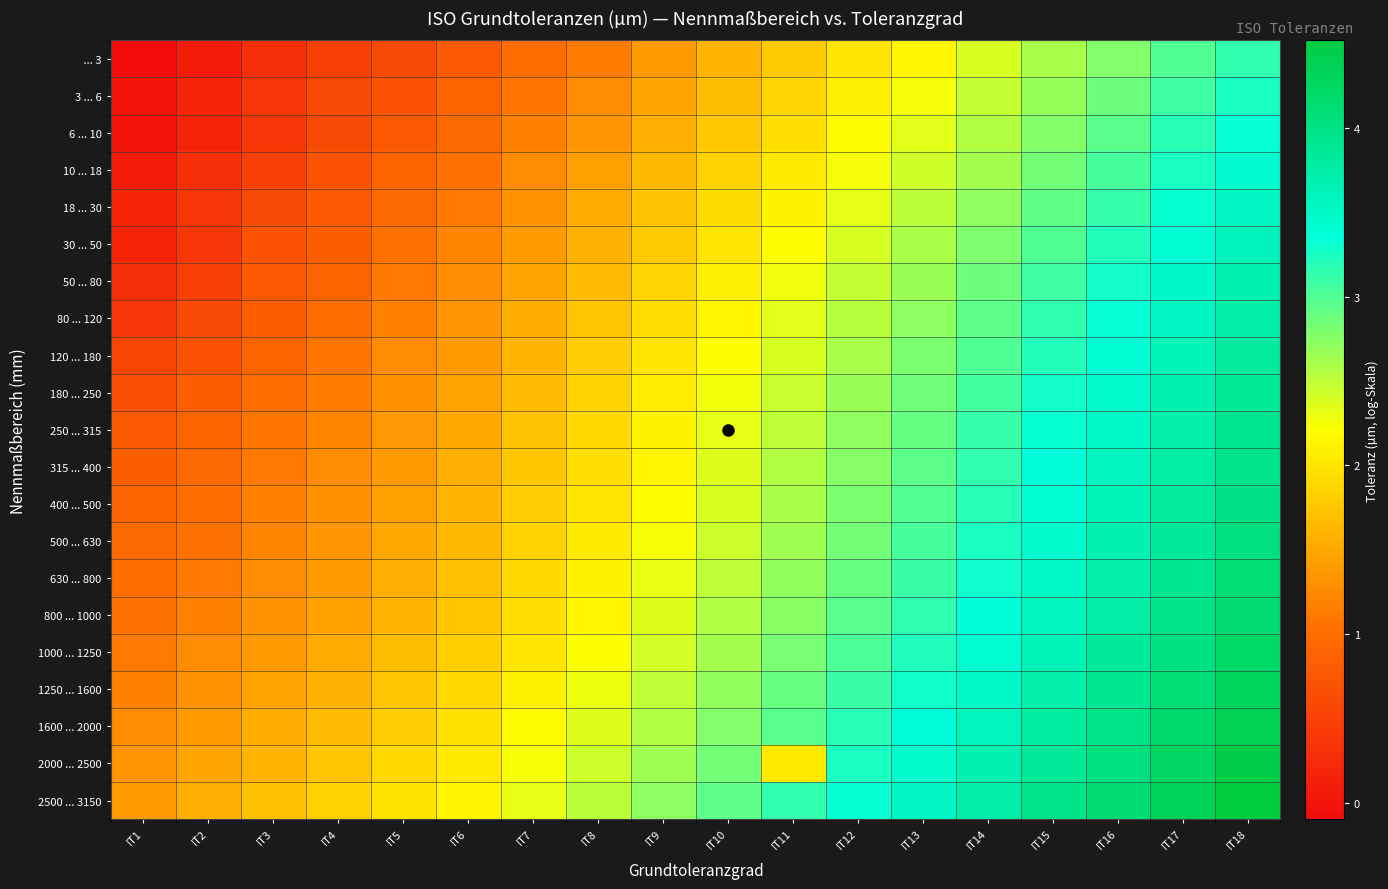

At IT18, list the series in order from smallest to largest.

... 3, 3 ... 6, 6 ... 10, 10 ... 18, 18 ... 30, 30 ... 50, 50 ... 80, 80 ... 120, 120 ... 180, 180 ... 250, 250 ... 315, 315 ... 400, 400 ... 500, 500 ... 630, 630 ... 800, 800 ... 1000, 1000 ... 1250, 1250 ... 1600, 1600 ... 2000, 2000 ... 2500, 2500 ... 3150